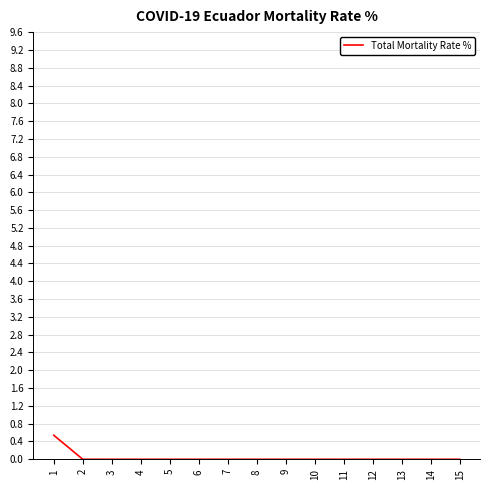

The value at 10 is -0.3. True or false?

False